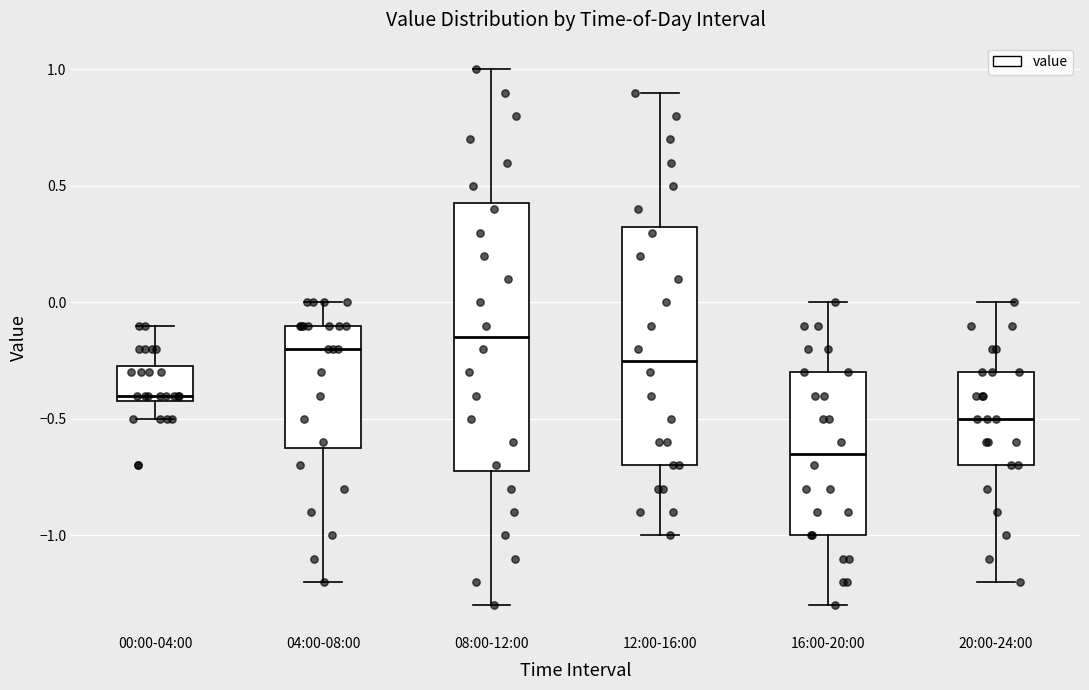

Where does the lower whisker of the box for 12:00-16:00 end on the y-axis? The values are not printed on the chart, so give them approximately, as read against the axis.

-1.00